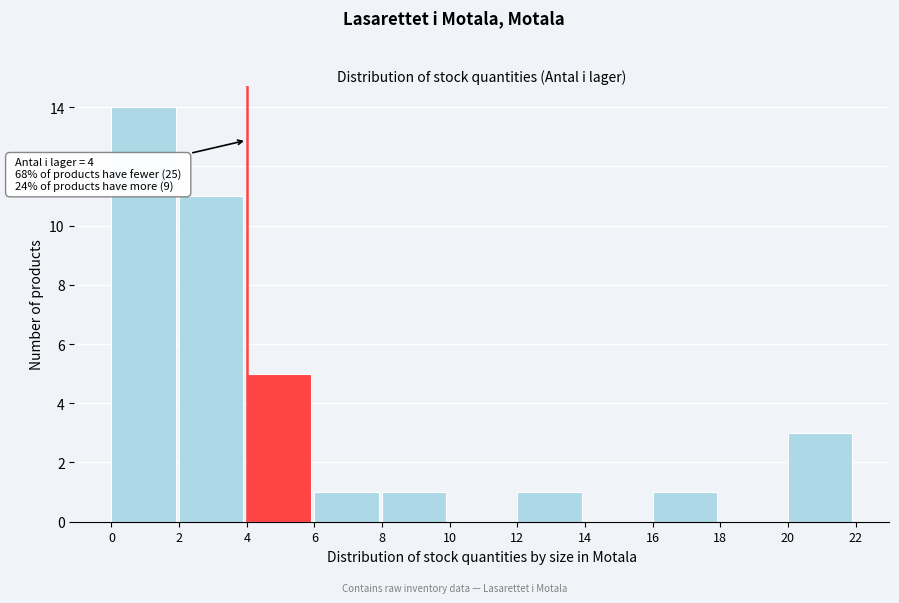

Over which range of the x-axis is the bar tallest?

0 to 2